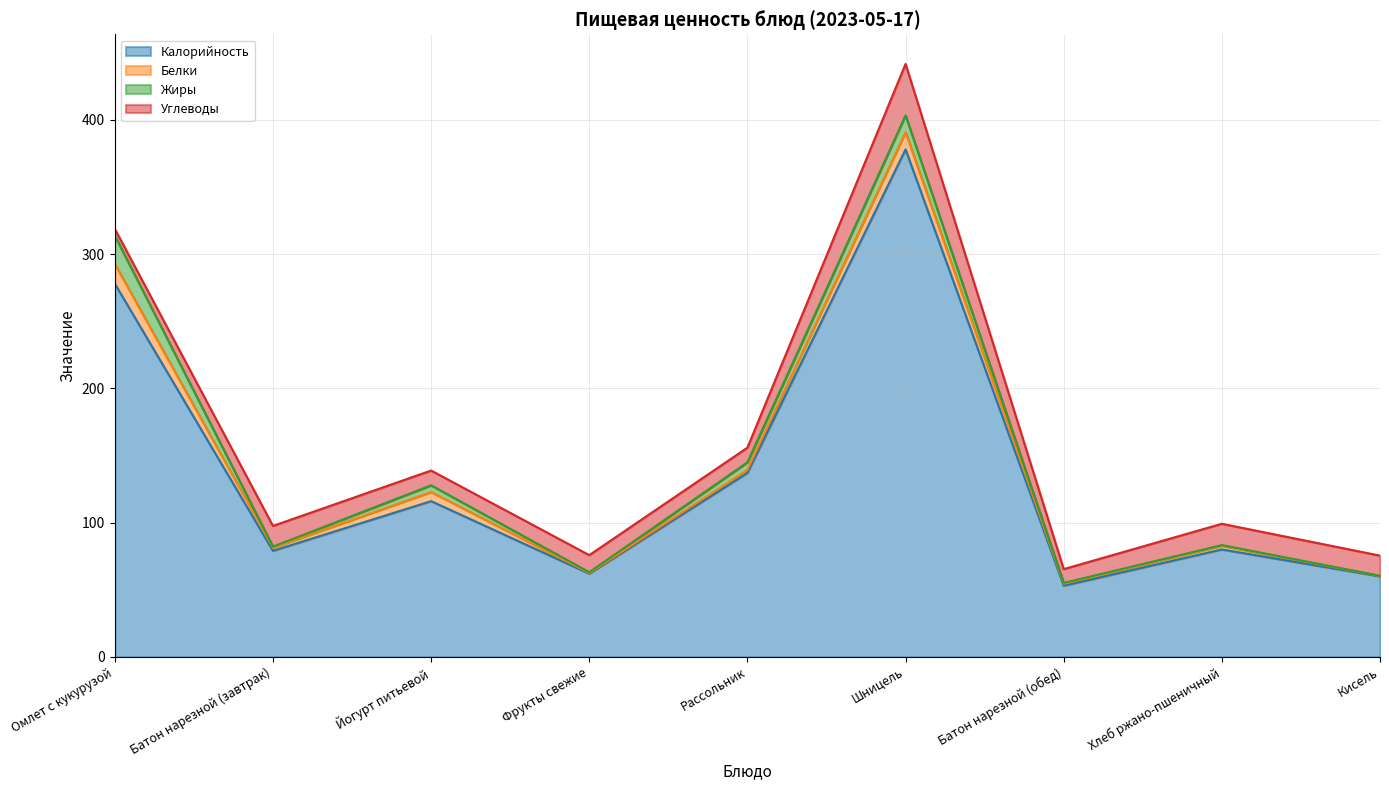

What is the sum of the Жиры values at Йогурт питьевой and Батон нарезной (обед)?

5.6